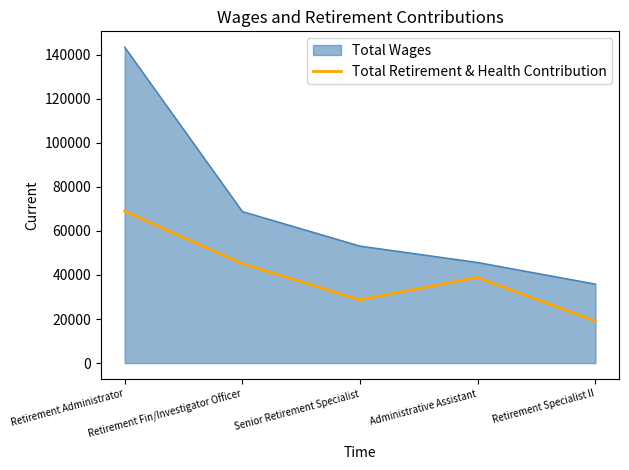

What is the smallest value displayed?

19158